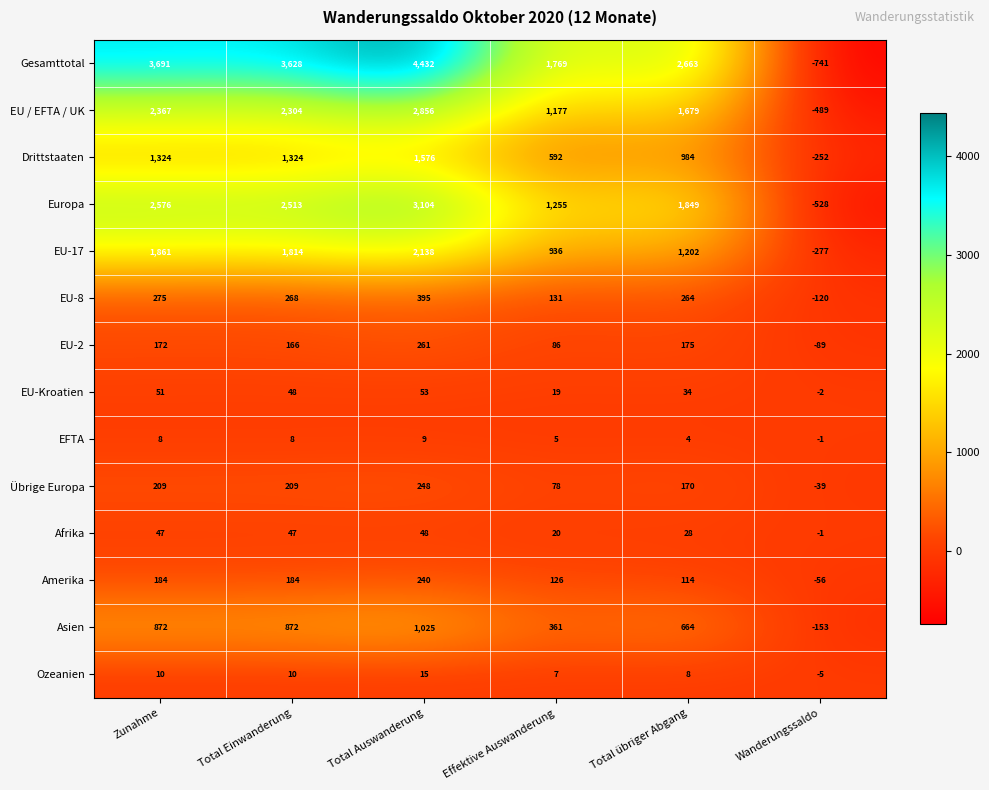

What is the difference between the second highest and second lowest values in the Drittstaaten series?

732